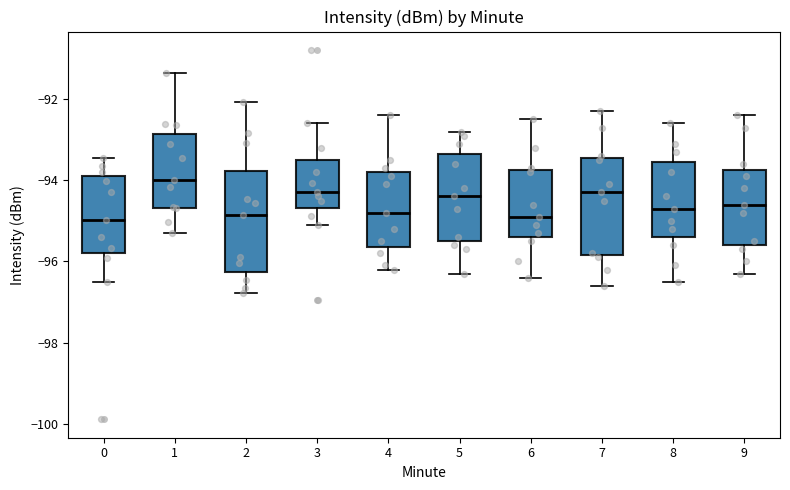

Which box's median line is the highest?

1